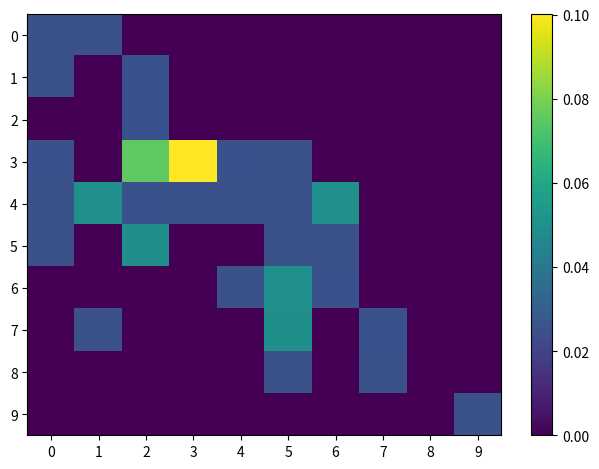

Which series has the largest total across all categories?

3